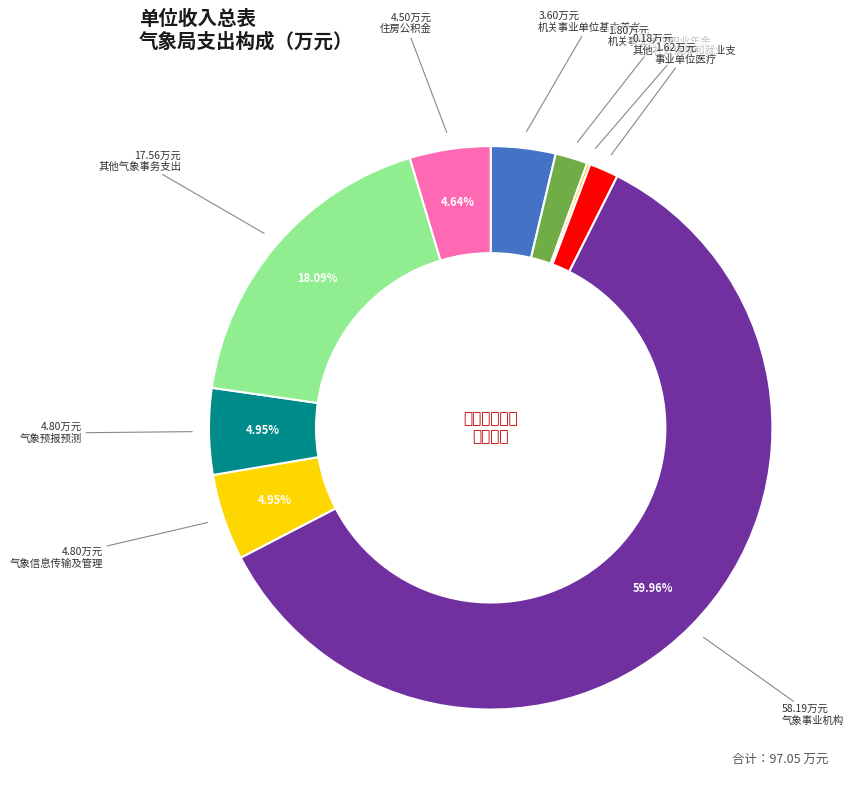

Rank the categories by value from lowest to highest.

其他社会保障和就业支出, 事业单位医疗, 机关事业单位职业年金缴费支出, 机关事业单位基本养老保险缴费支出, 住房公积金, 气象信息传输及管理, 气象预报预测, 其他气象事务支出, 气象事业机构